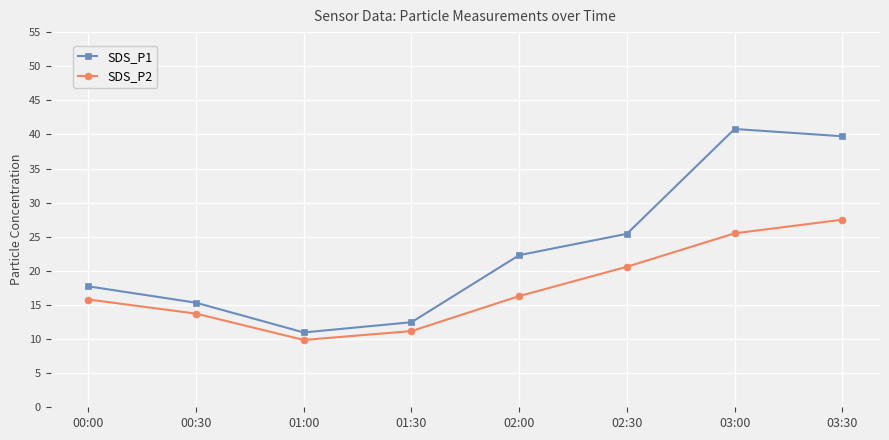

True or false: SDS_P2 has a value of 26.7 at 00:00.

False